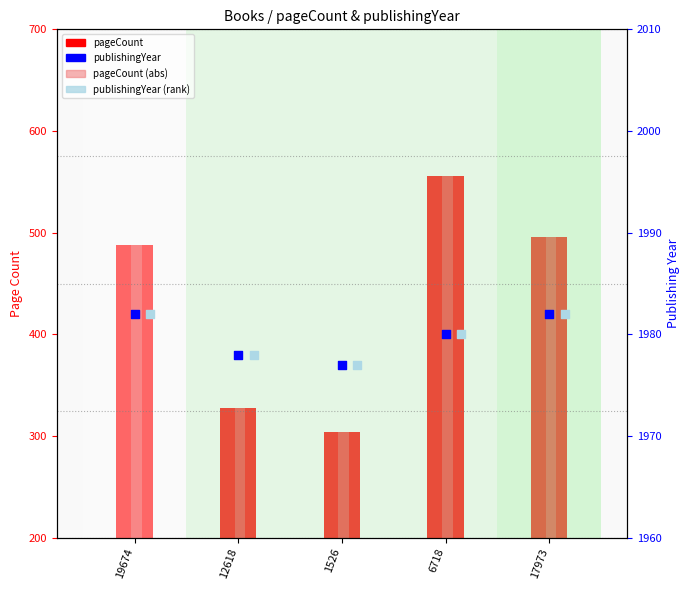

At how many categories does at least one series exceed 1049?

5